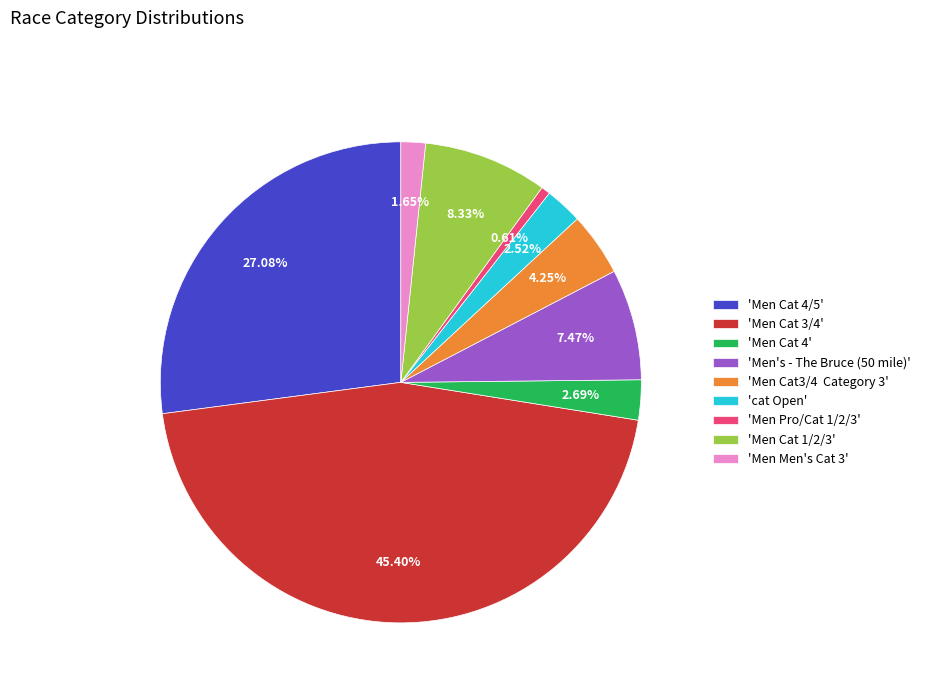

Which slice is the smallest?

'Men Pro/Cat 1/2/3'